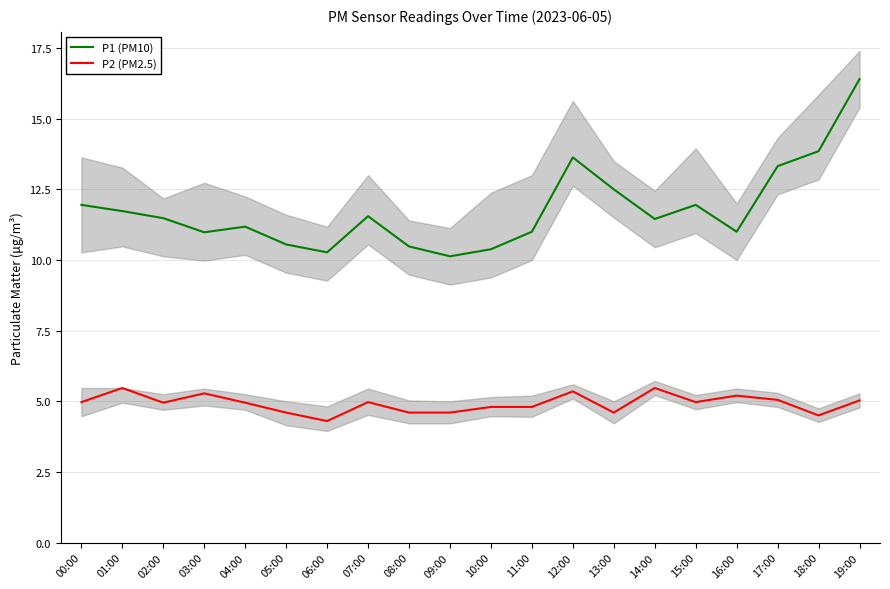

At which category is the sum across all series the highest?

19:00